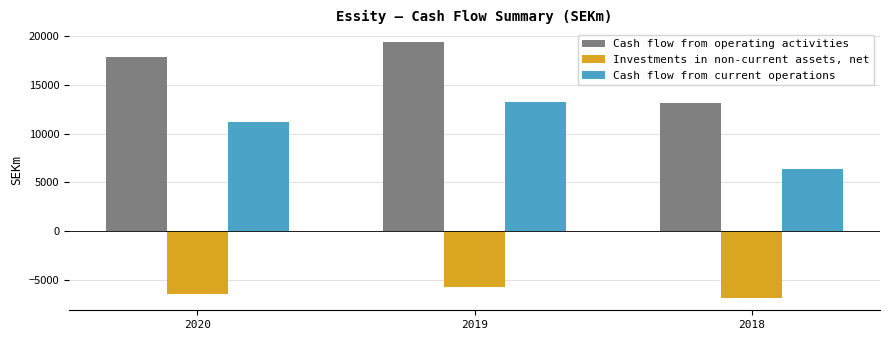

What is the value of the Cash flow from current operations bar at the 1st from the left?

11175